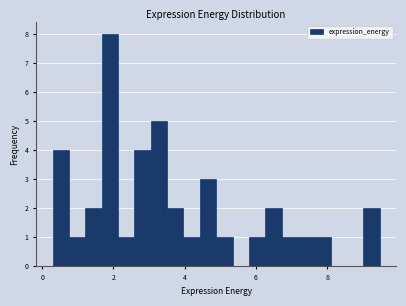

Read against the x-axis, roughly where is the centre of the tallest bar?

1.8